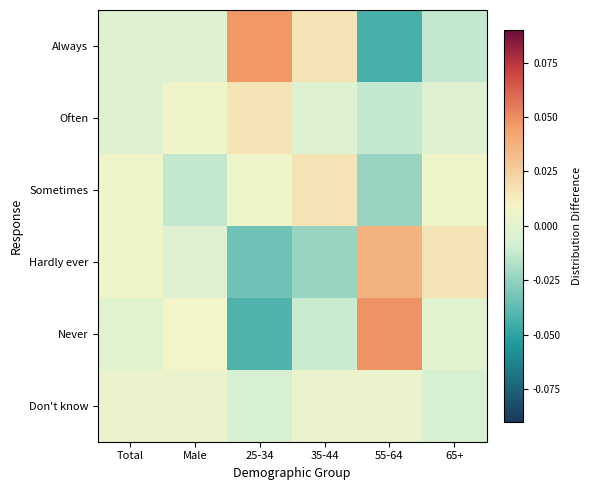

Reading left to right, list all the values displayed in this chart.

Always: Total=-0.0	Male=-0.0	25-34=0.0	35-44=0.0	55-64=-0.0	65+=-0.0
Often: Total=-0.0	Male=0.0	25-34=0.0	35-44=-0.0	55-64=-0.0	65+=-0.0
Sometimes: Total=0.0	Male=-0.0	25-34=0.0	35-44=0.0	55-64=-0.0	65+=0.0
Hardly ever: Total=0.0	Male=-0.0	25-34=-0.0	35-44=-0.0	55-64=0.0	65+=0.0
Never: Total=-0.0	Male=0.0	25-34=-0.0	35-44=-0.0	55-64=0.0	65+=-0.0
Don't know: Total=0.0	Male=0.0	25-34=-0.0	35-44=0.0	55-64=0.0	65+=-0.0